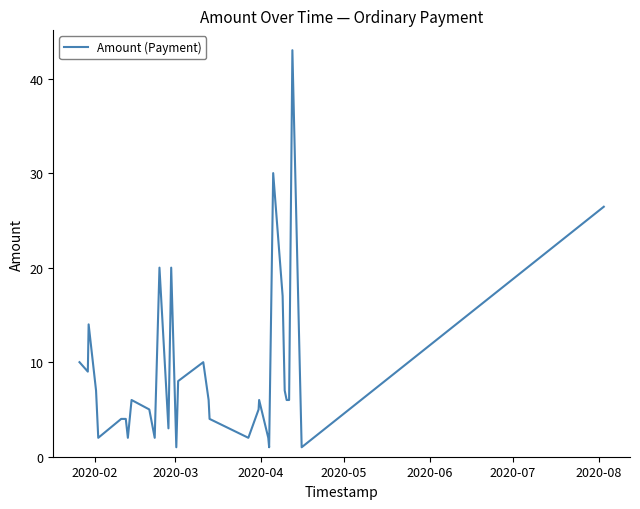

Reading right to left, extract all data points from this chart.

26.4	1.0	43.0	6.0	6.0	7.0	17.0	30.0	1.0	2.0	6.0	5.0	2.0	4.0	6.0	10.0	8.0	1.0	20.0	3.0	20.0	2.0	5.0	6.0	2.0	4.0	4.0	2.0	7.0	14.0	9.0	10.0